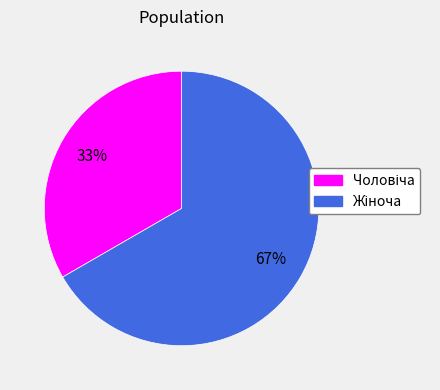

Is there a majority slice in this chart?

Yes